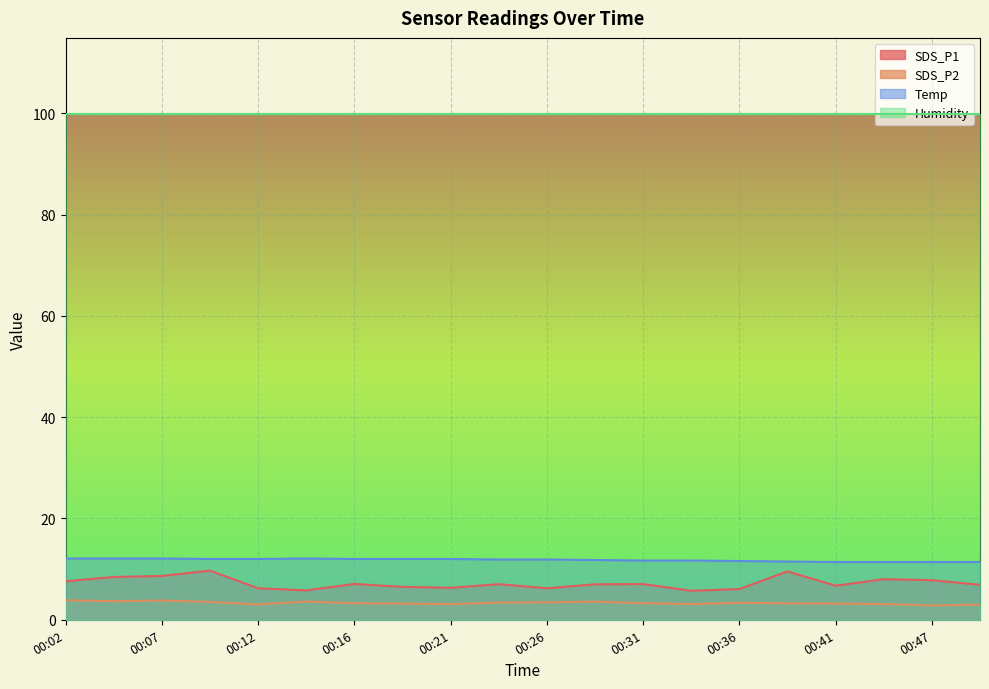

At which category does the chart reach its peak across all series?

00:02